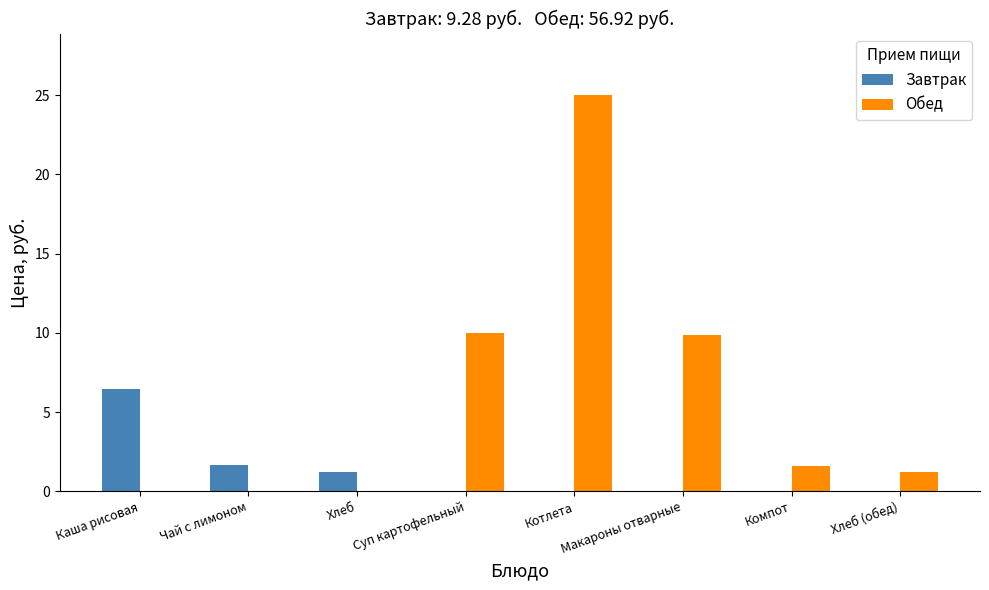

What is the greatest value displayed?

25.0